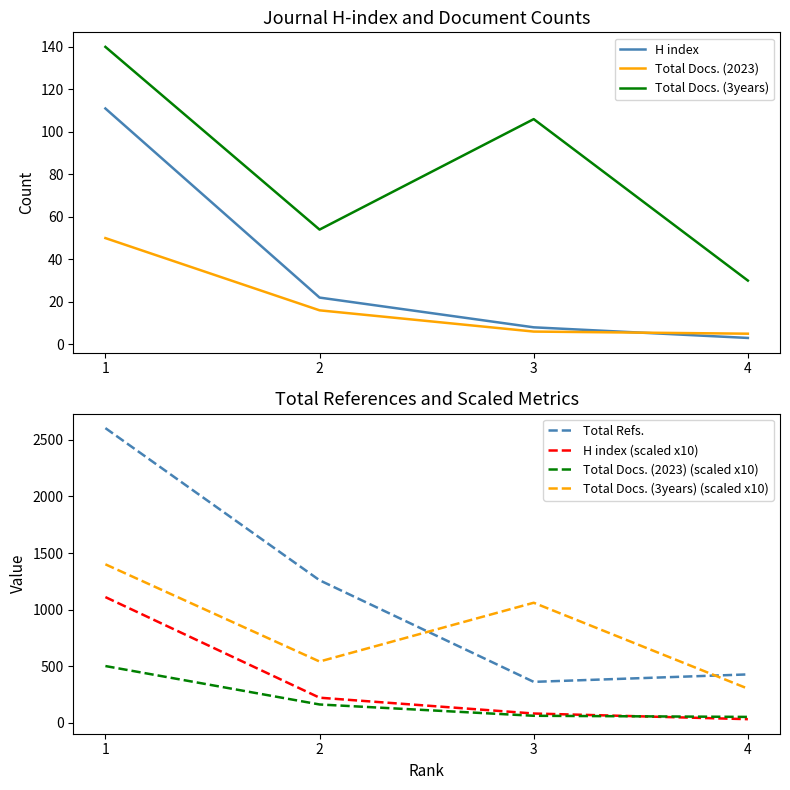

Between which two adjacent categories do Total Docs. (2023) and SJR first intersect?

3 and 4